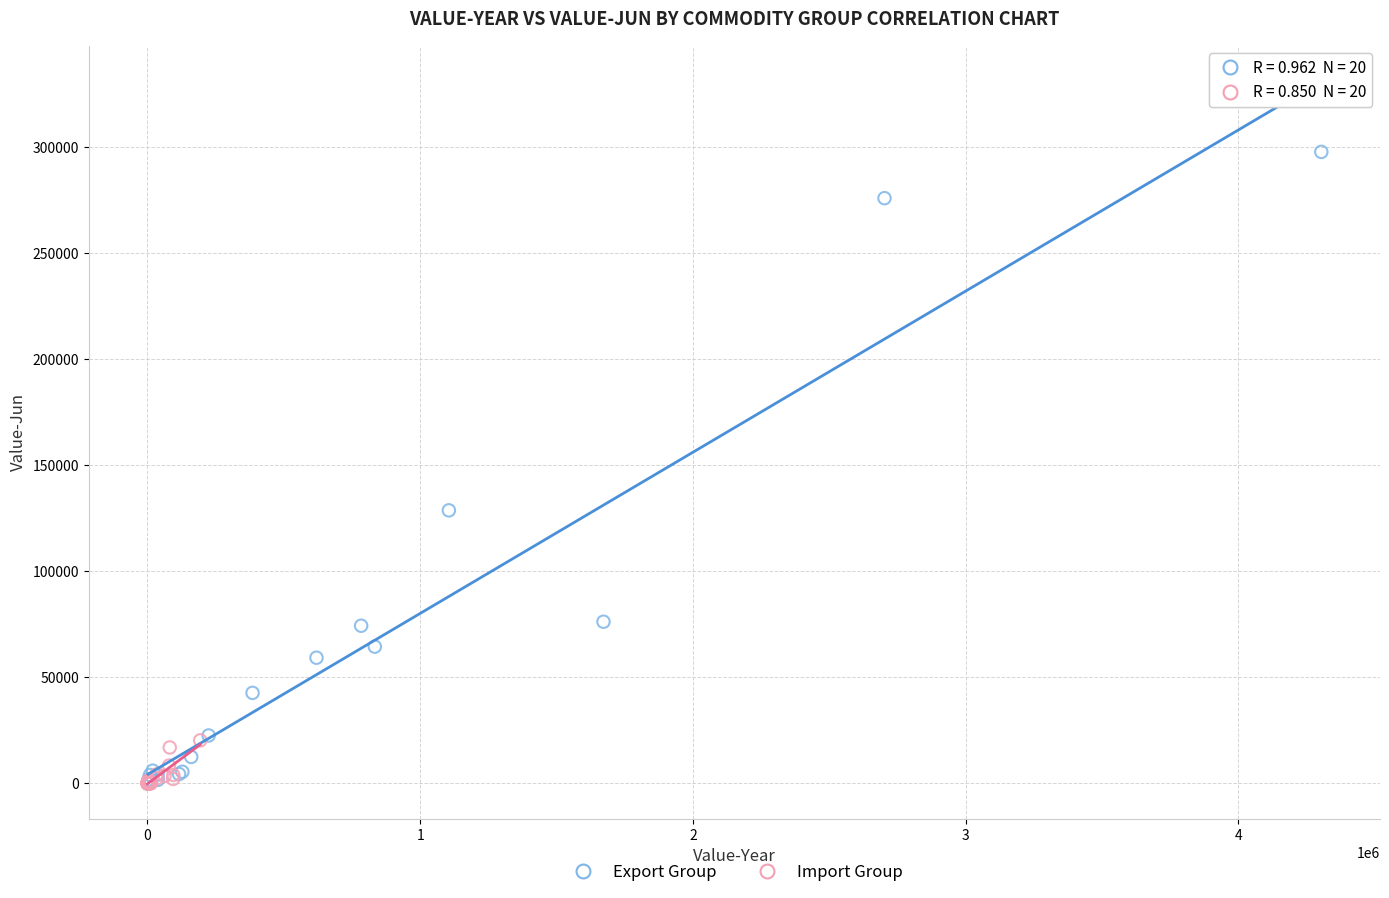

Which series reaches the maximum Y coordinate?

Export Group